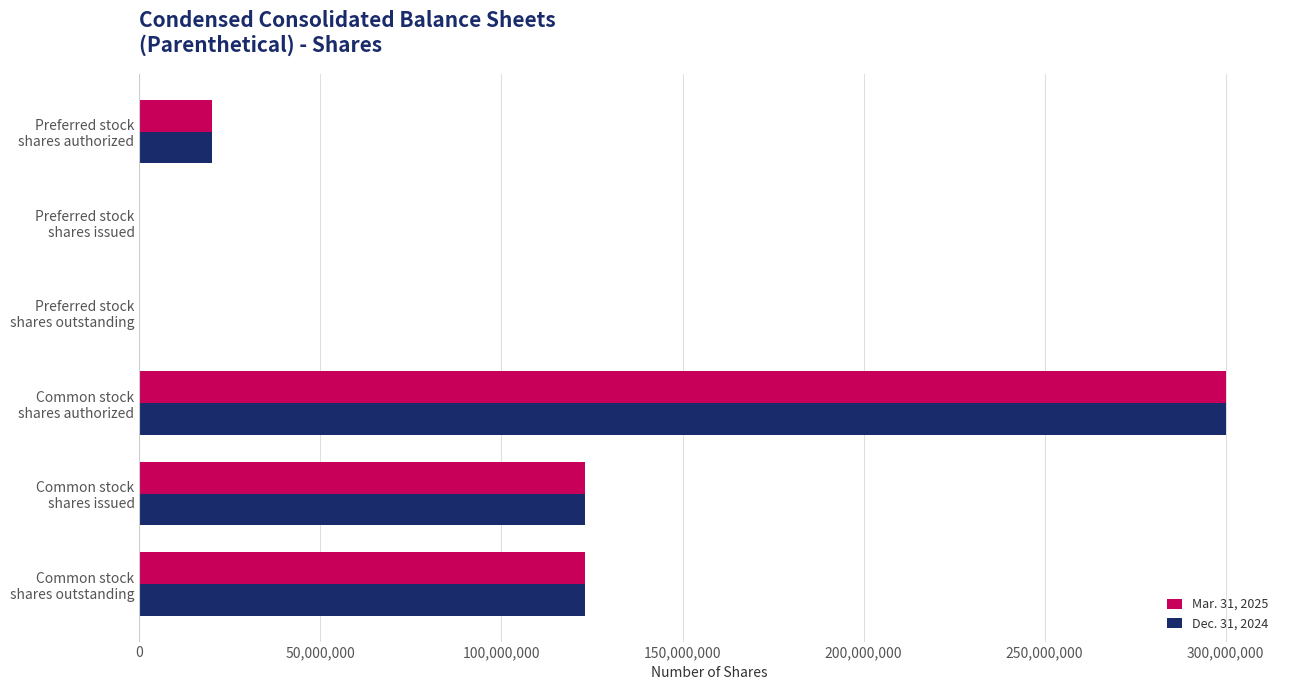

What is the maximum value shown in the chart?

300000000